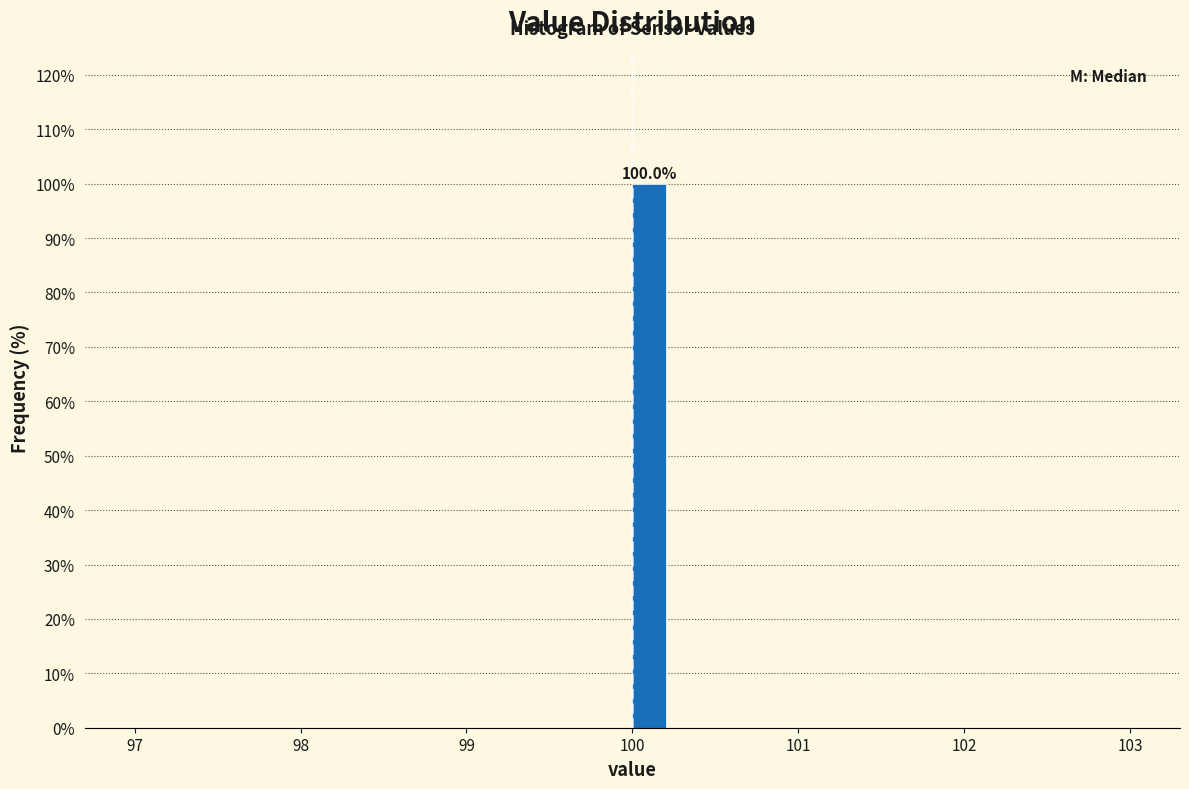

Around what value on the x-axis is the tallest bar? Give the approximate position of its centre, as read against the axis.

100.1